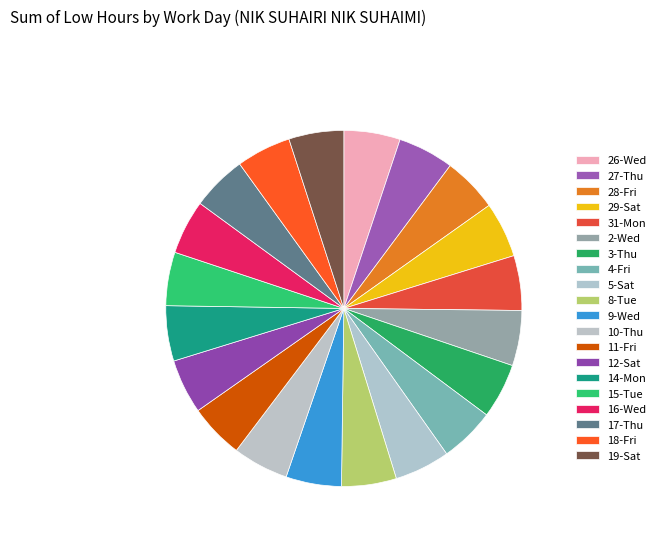

Does 11-Fri account for over 50% of the chart?

No